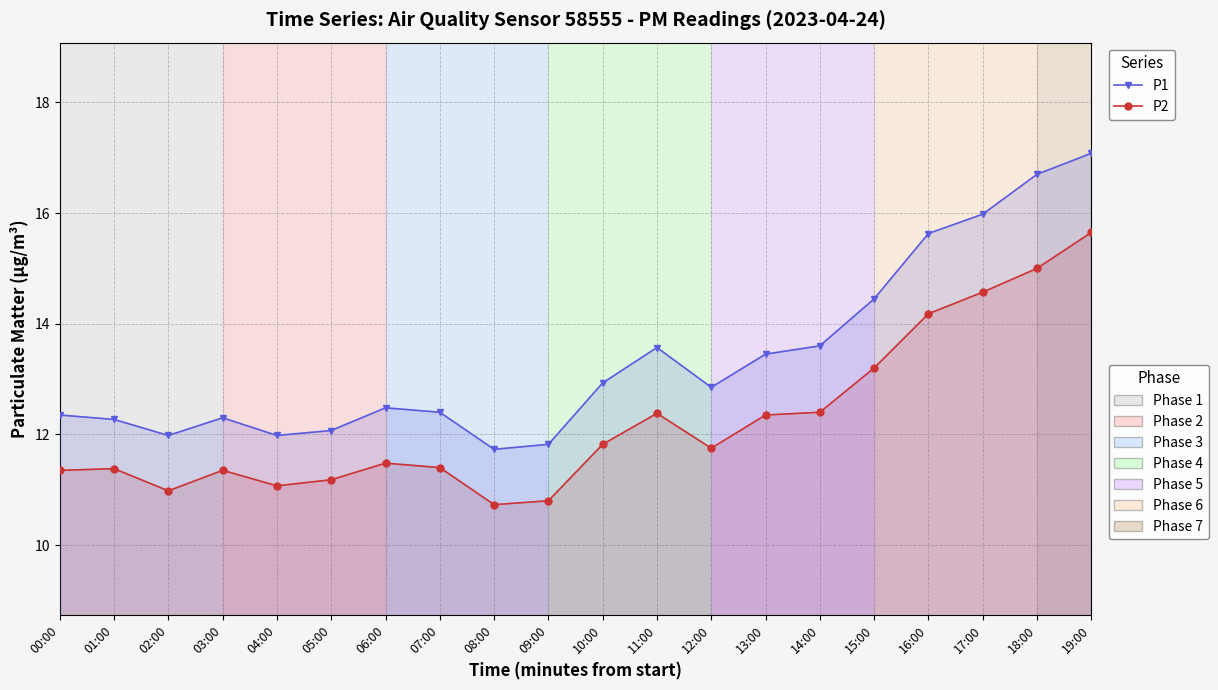

True or false: P1 and P2 intersect in this chart.

False